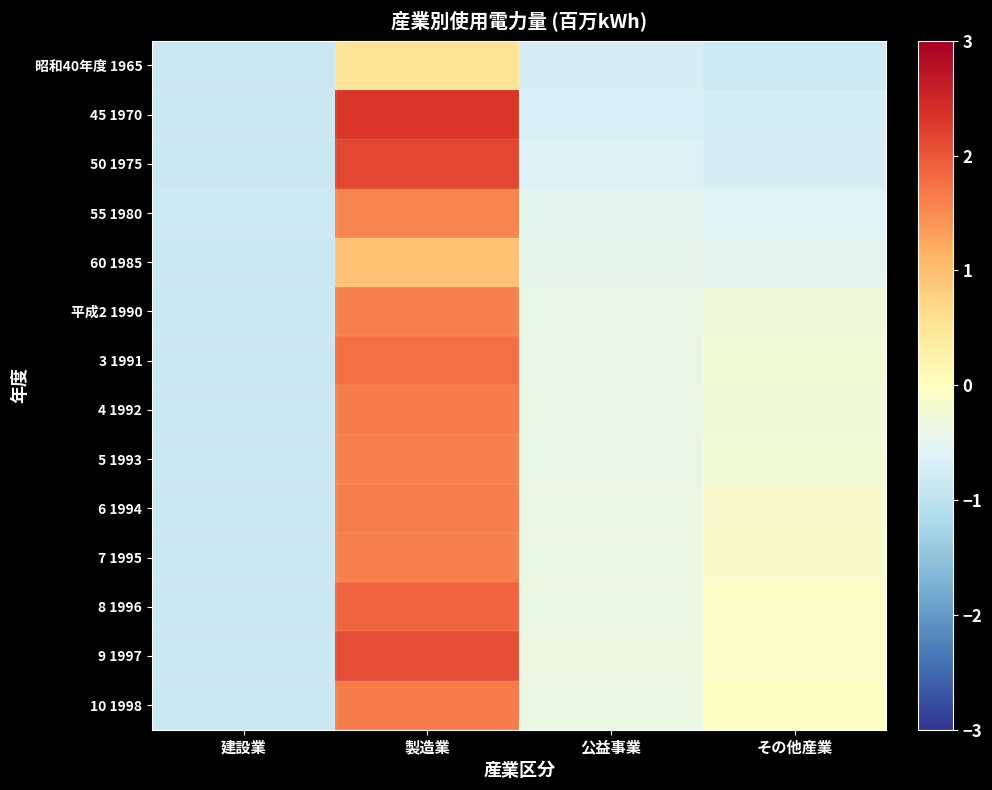

Reading right to left, list all the values displayed in this chart.

昭和40年度 1965: その他産業=-0.8	公益事業=-0.7	製造業=0.5	建設業=-0.8
45 1970: その他産業=-0.7	公益事業=-0.7	製造業=2.3	建設業=-0.8
50 1975: その他産業=-0.7	公益事業=-0.6	製造業=2.2	建設業=-0.8
55 1980: その他産業=-0.6	公益事業=-0.5	製造業=1.6	建設業=-0.8
60 1985: その他産業=-0.5	公益事業=-0.5	製造業=1.0	建設業=-0.8
平成2 1990: その他産業=-0.3	公益事業=-0.4	製造業=1.6	建設業=-0.8
3 1991: その他産業=-0.3	公益事業=-0.4	製造業=1.8	建設業=-0.8
4 1992: その他産業=-0.3	公益事業=-0.4	製造業=1.7	建設業=-0.8
5 1993: その他産業=-0.2	公益事業=-0.4	製造業=1.6	建設業=-0.8
6 1994: その他産業=-0.2	公益事業=-0.4	製造業=1.6	建設業=-0.8
7 1995: その他産業=-0.1	公益事業=-0.4	製造業=1.6	建設業=-0.8
8 1996: その他産業=-0.1	公益事業=-0.4	製造業=1.9	建設業=-0.8
9 1997: その他産業=-0.1	公益事業=-0.4	製造業=2.1	建設業=-0.8
10 1998: その他産業=-0.0	公益事業=-0.4	製造業=1.6	建設業=-0.8